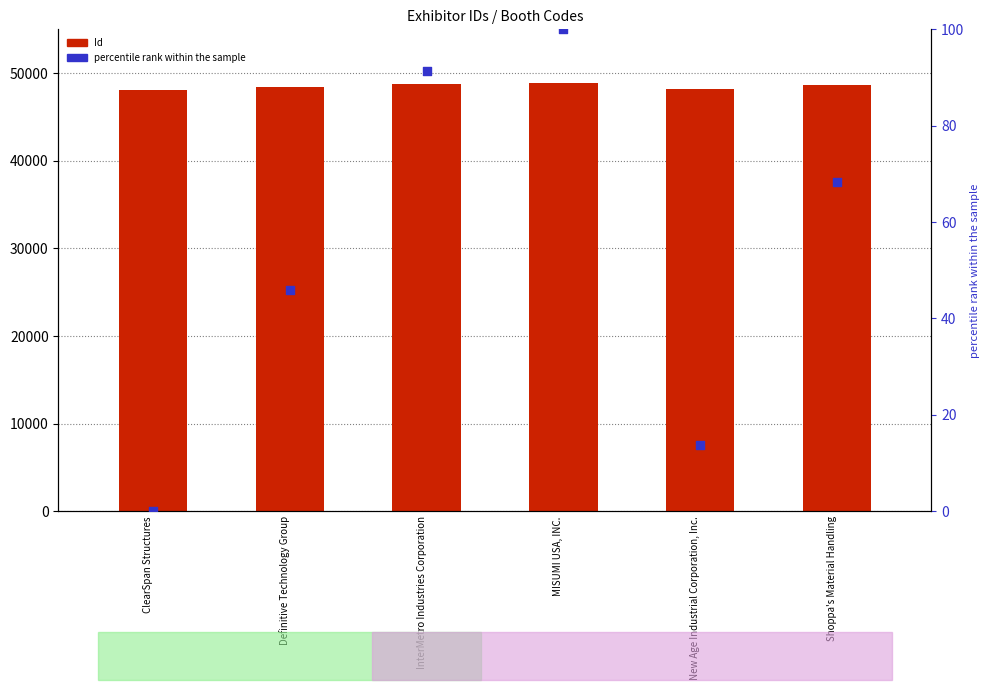

At how many categories does at least one series exceed 33079?

6